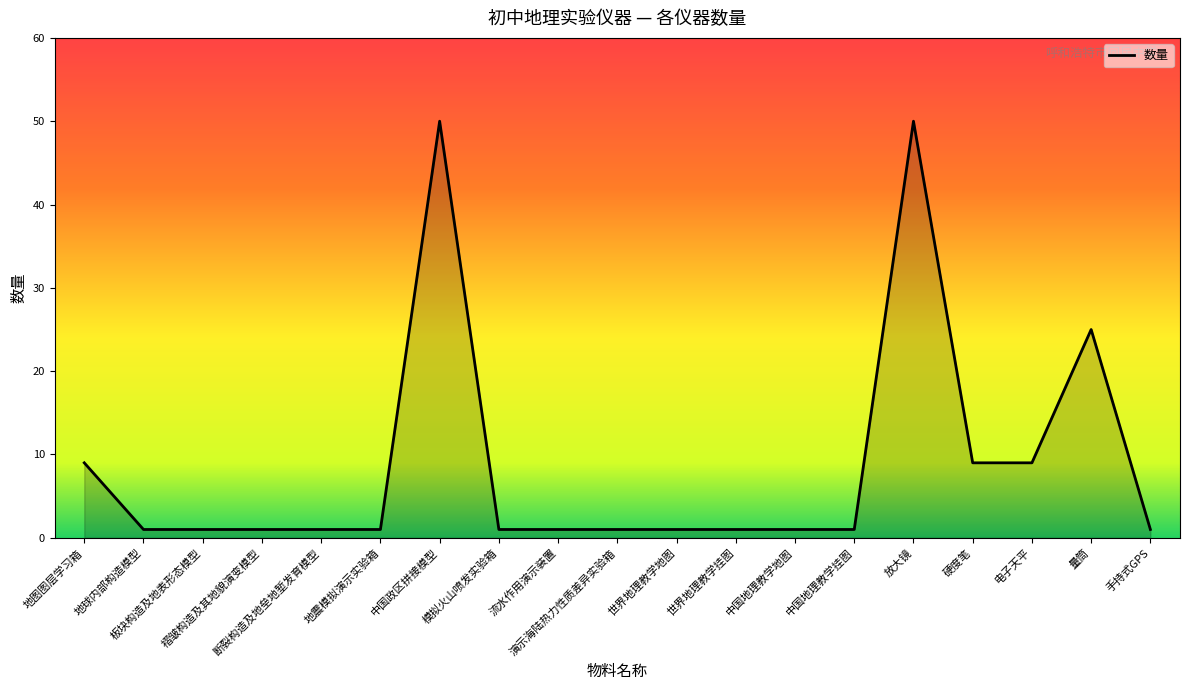

What is the greatest value displayed?

50